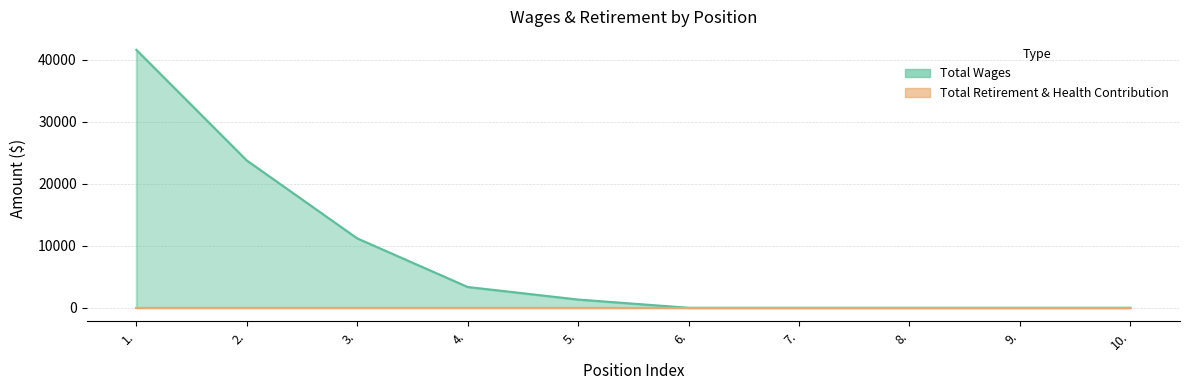

What position from the right is 8.?

3